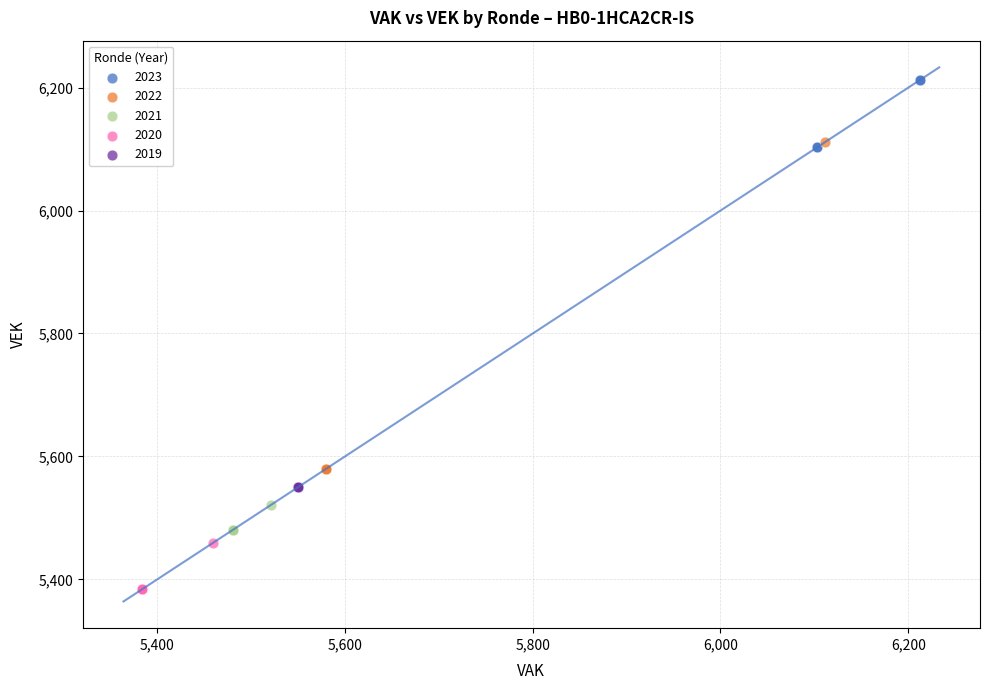

Which series reaches the minimum Y coordinate?

2020